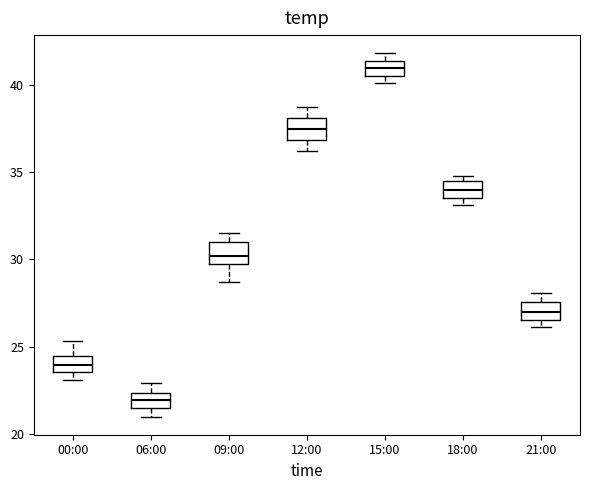

Where is the lower edge of the box for 00:00 on the y-axis? The values are not printed on the chart, so give them approximately, as read against the axis.

23.5